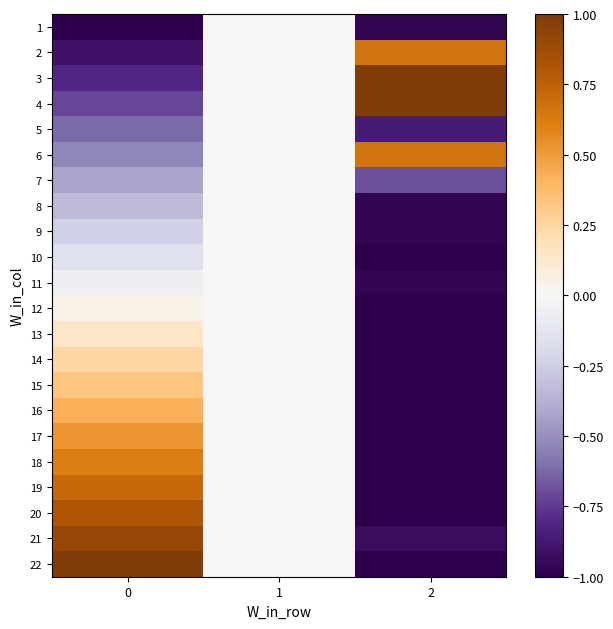

List the series in order of their peak value, lowest first.

1, 5, 7, 8, 9, 10, 11, 12, 13, 14, 15, 16, 17, 18, 2, 6, 19, 20, 21, 3, 4, 22